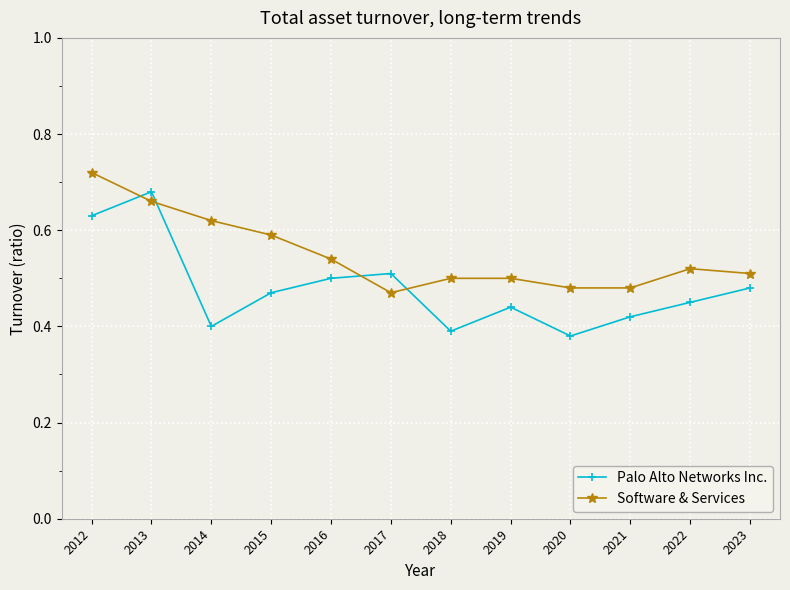

Count the Palo Alto Networks Inc. values in the range 0 to 1.

12